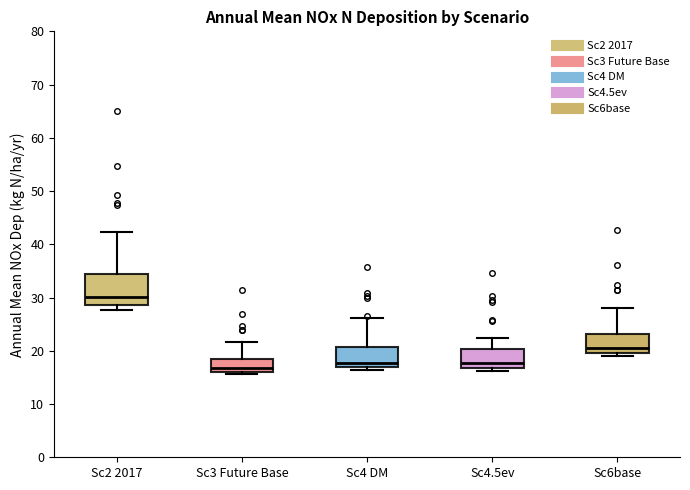

Reading left to right, read every box against the y-axis: the position of its median line, the range the box covers, and the ends of its whiskers. The values are not printed on the chart, so give them approximately, as read against the axis.

Sc2 2017: median 30, box 29 to 34, whiskers 28 to 42
Sc3 Future Base: median 17, box 16 to 19, whiskers 16 (just below the box's lower edge) to 22
Sc4 DM: median 18, box 17 to 21, whiskers 16 to 26
Sc4.5ev: median 18, box 17 to 20, whiskers 16 to 22
Sc6base: median 21, box 20 to 23, whiskers 19 to 28